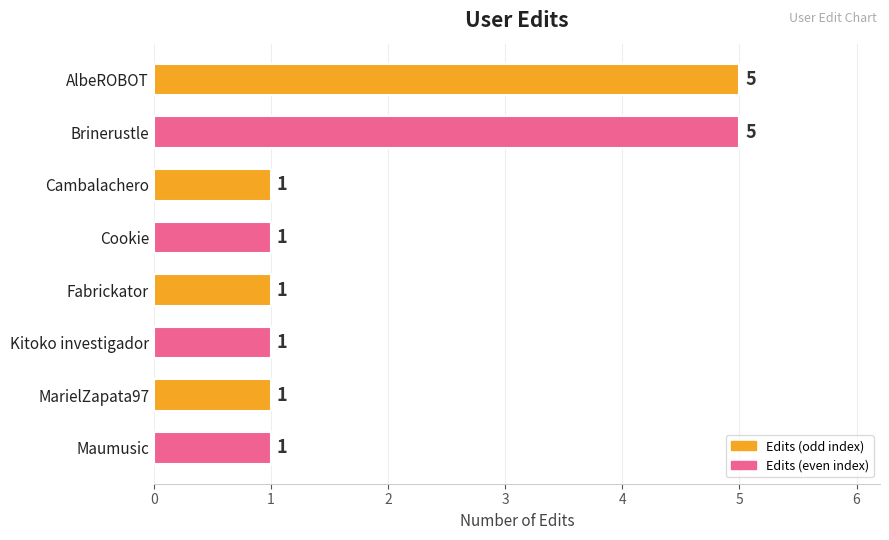

What is the minimum value shown in the chart?

1